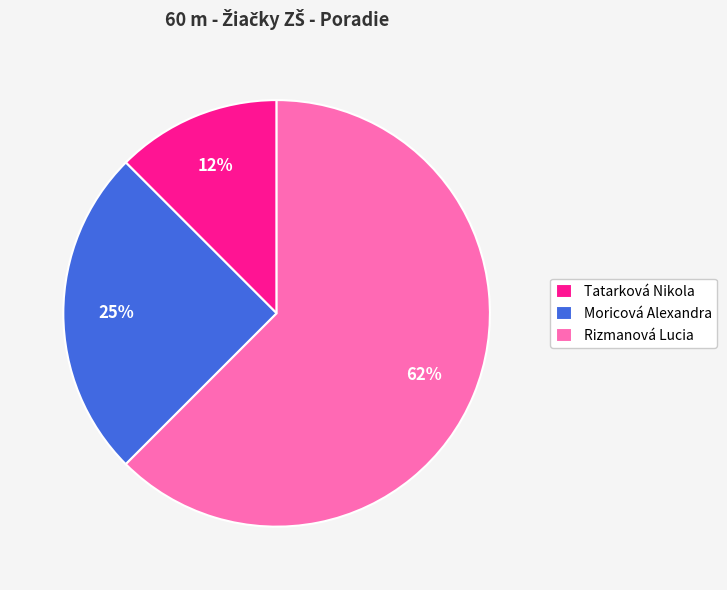

What is the ratio of the value at Moricová Alexandra to the value at Rizmanová Lucia?

0.4